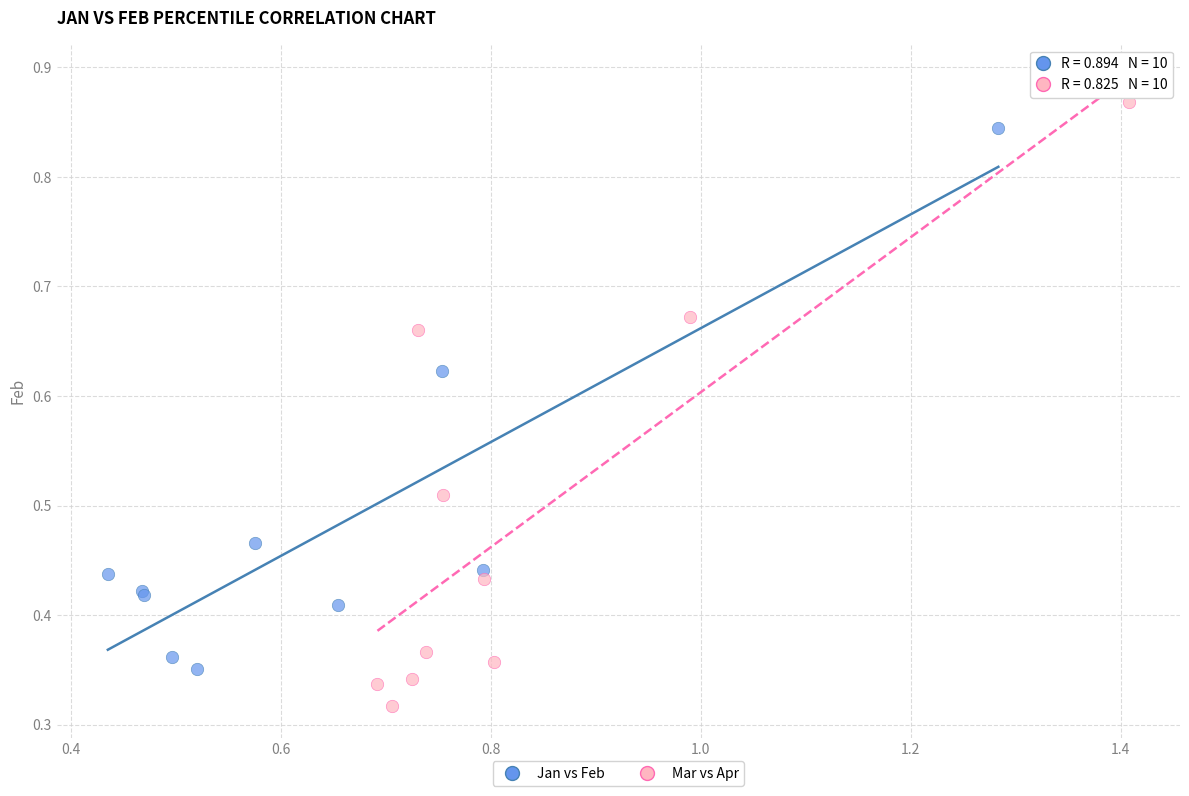

Which series reaches the minimum Y coordinate?

Mar vs Apr